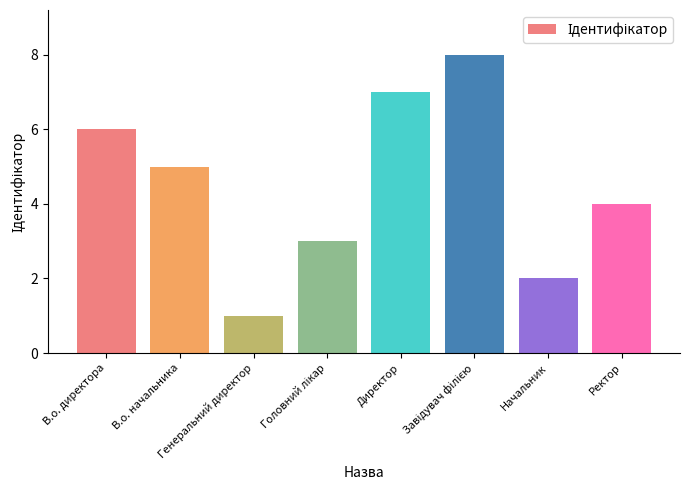

Reading right to left, extract all data points from this chart.

4	2	8	7	3	1	5	6